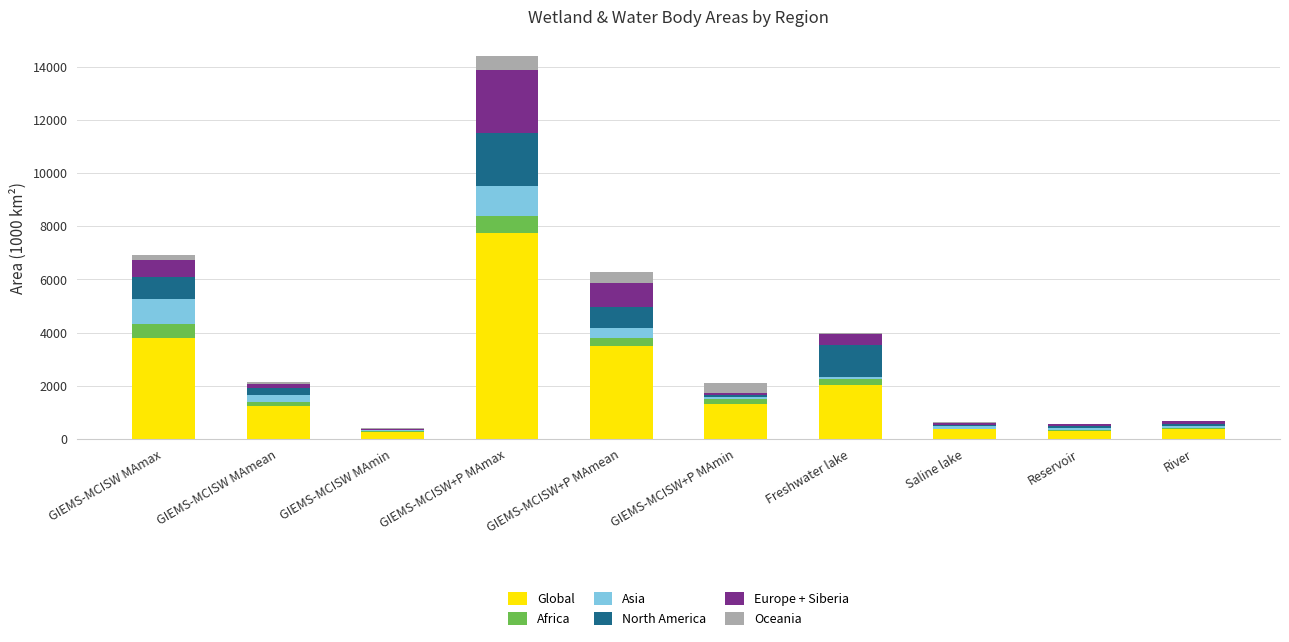

Where is Global nearest to the value 3998?

GIEMS-MCISW MAmax